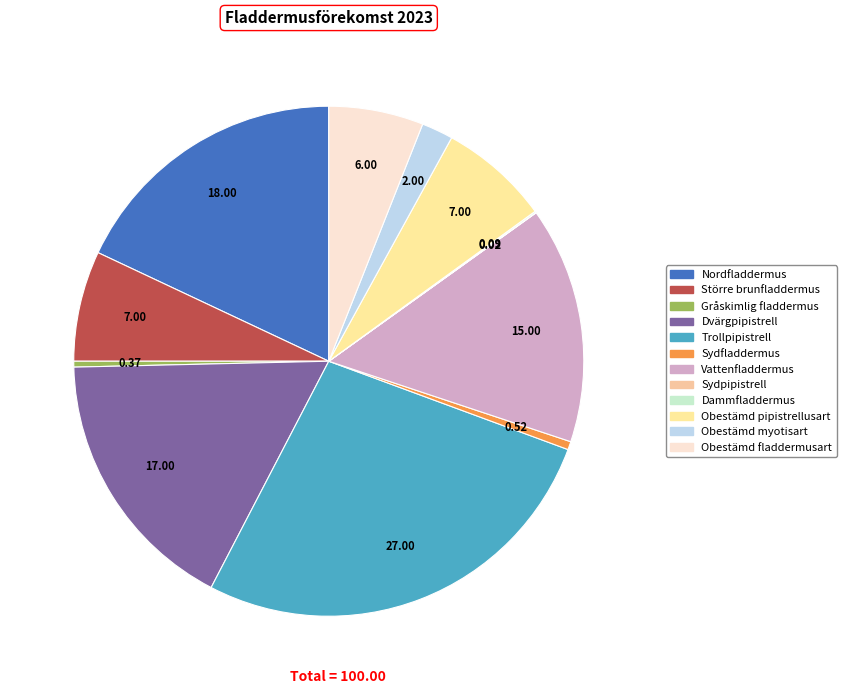

Rank the categories by value from lowest to highest.

Sydpipistrell, Dammfladdermus, Gråskimlig fladdermus, Sydfladdermus, Obestämd myotisart, Obestämd fladdermusart, Större brunfladdermus, Obestämd pipistrellusart, Vattenfladdermus, Dvärgpipistrell, Nordfladdermus, Trollpipistrell